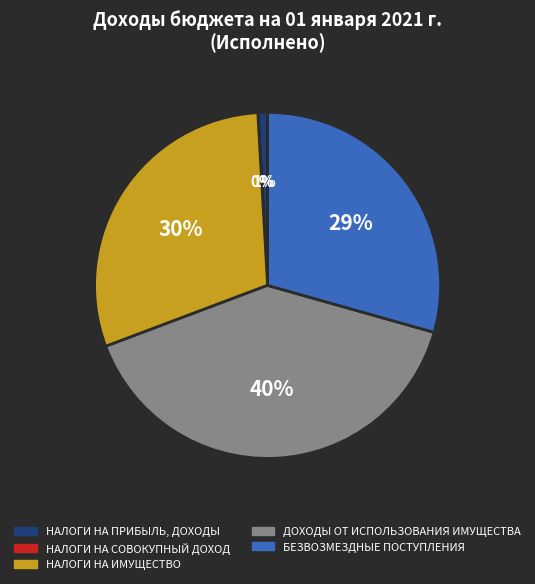

To the nearest percent, what portion does НАЛОГИ НА ПРИБЫЛЬ, ДОХОДЫ represent?

1%